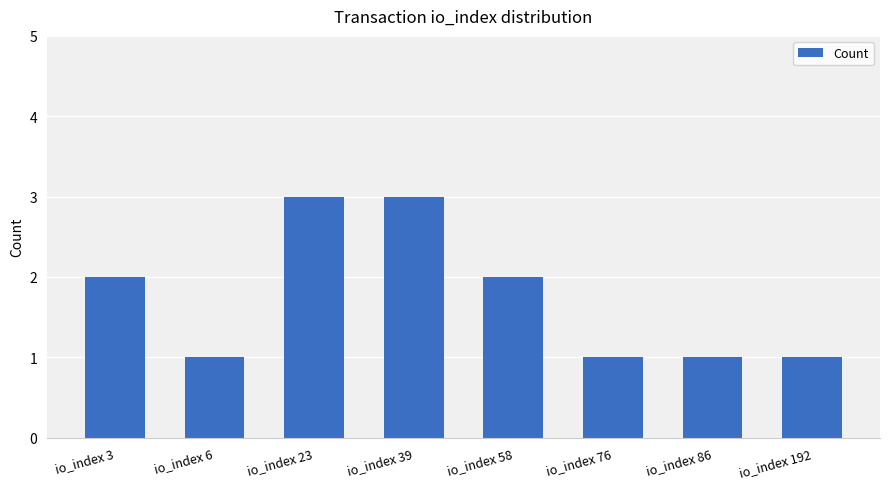

Reading left to right, list all the values displayed in this chart.

2	1	3	3	2	1	1	1